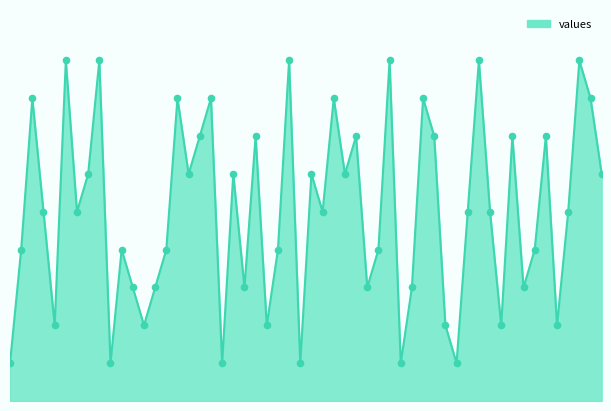

How many lines are shown in the chart?

1